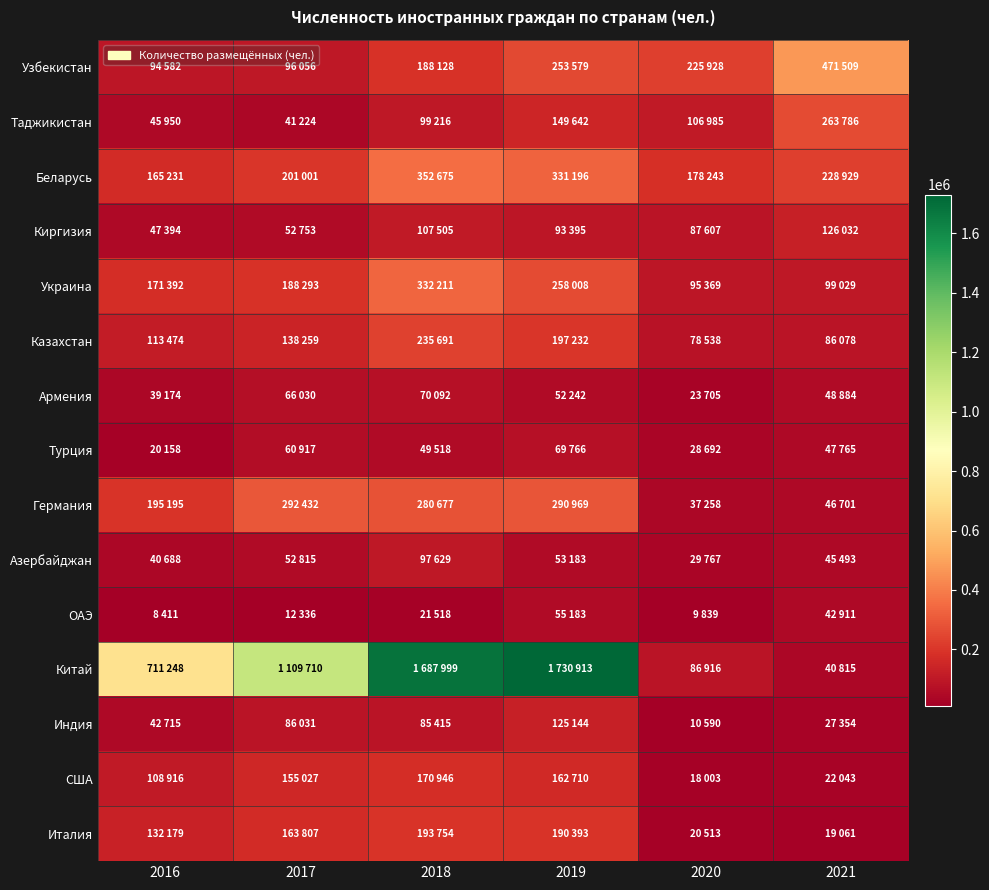

Reading left to right, transcribe all the data shown in this chart.

Узбекистан: 2016=94582	2017=96056	2018=188128	2019=253579	2020=225928	2021=471509
Таджикистан: 2016=45950	2017=41224	2018=99216	2019=149642	2020=106985	2021=263786
Беларусь: 2016=165231	2017=201001	2018=352675	2019=331196	2020=178243	2021=228929
Киргизия: 2016=47394	2017=52753	2018=107505	2019=93395	2020=87607	2021=126032
Украина: 2016=171392	2017=188293	2018=332211	2019=258008	2020=95369	2021=99029
Казахстан: 2016=113474	2017=138259	2018=235691	2019=197232	2020=78538	2021=86078
Армения: 2016=39174	2017=66030	2018=70092	2019=52242	2020=23705	2021=48884
Турция: 2016=20158	2017=60917	2018=49518	2019=69766	2020=28692	2021=47765
Германия: 2016=195195	2017=292432	2018=280677	2019=290969	2020=37258	2021=46701
Азербайджан: 2016=40688	2017=52815	2018=97629	2019=53183	2020=29767	2021=45493
ОАЭ: 2016=8411	2017=12336	2018=21518	2019=55183	2020=9839	2021=42911
Китай: 2016=711248	2017=1109710	2018=1687999	2019=1730913	2020=86916	2021=40815
Индия: 2016=42715	2017=86031	2018=85415	2019=125144	2020=10590	2021=27354
США: 2016=108916	2017=155027	2018=170946	2019=162710	2020=18003	2021=22043
Италия: 2016=132179	2017=163807	2018=193754	2019=190393	2020=20513	2021=19061